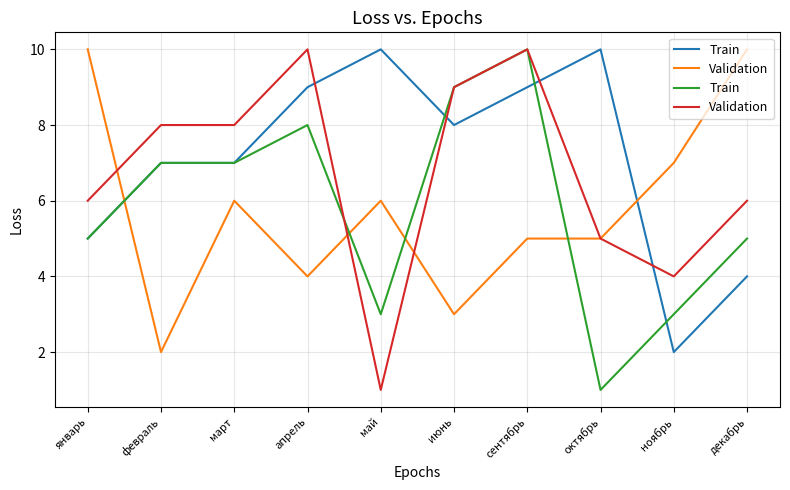

True or false: Validation has a value of 6 at декабрь.

True